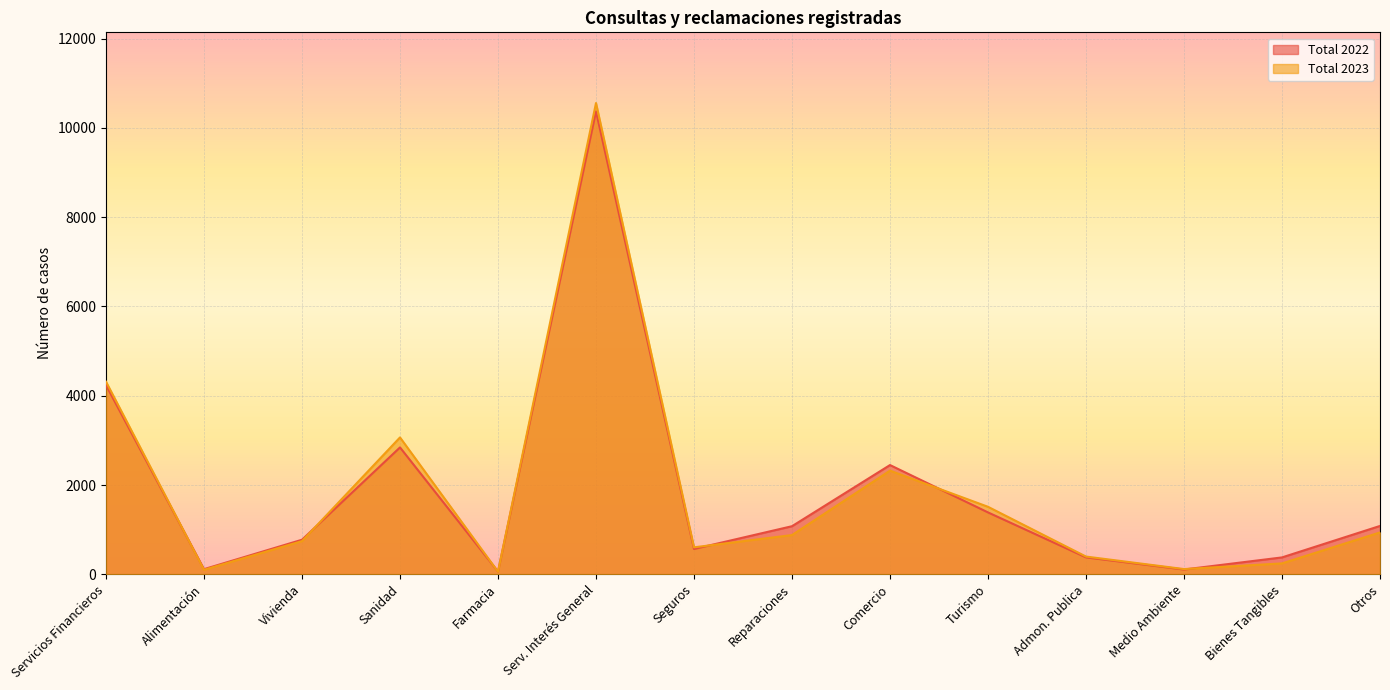

Read the Total 2022 value at Comercio, to the nearest 10.

2450